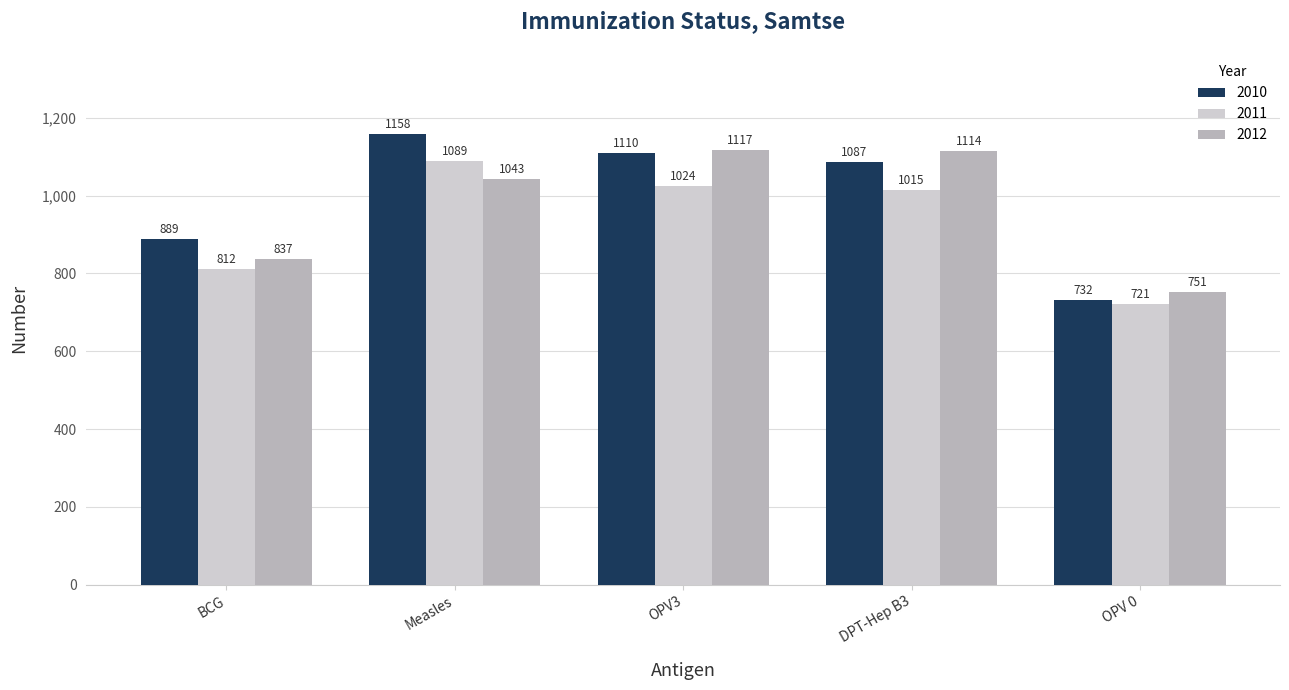

Reading left to right, what are all the values shown in this chart?

2010: BCG=889	Measles=1158	OPV3=1110	DPT-Hep B3=1087	OPV 0=732
2011: BCG=812	Measles=1089	OPV3=1024	DPT-Hep B3=1015	OPV 0=721
2012: BCG=837	Measles=1043	OPV3=1117	DPT-Hep B3=1114	OPV 0=751